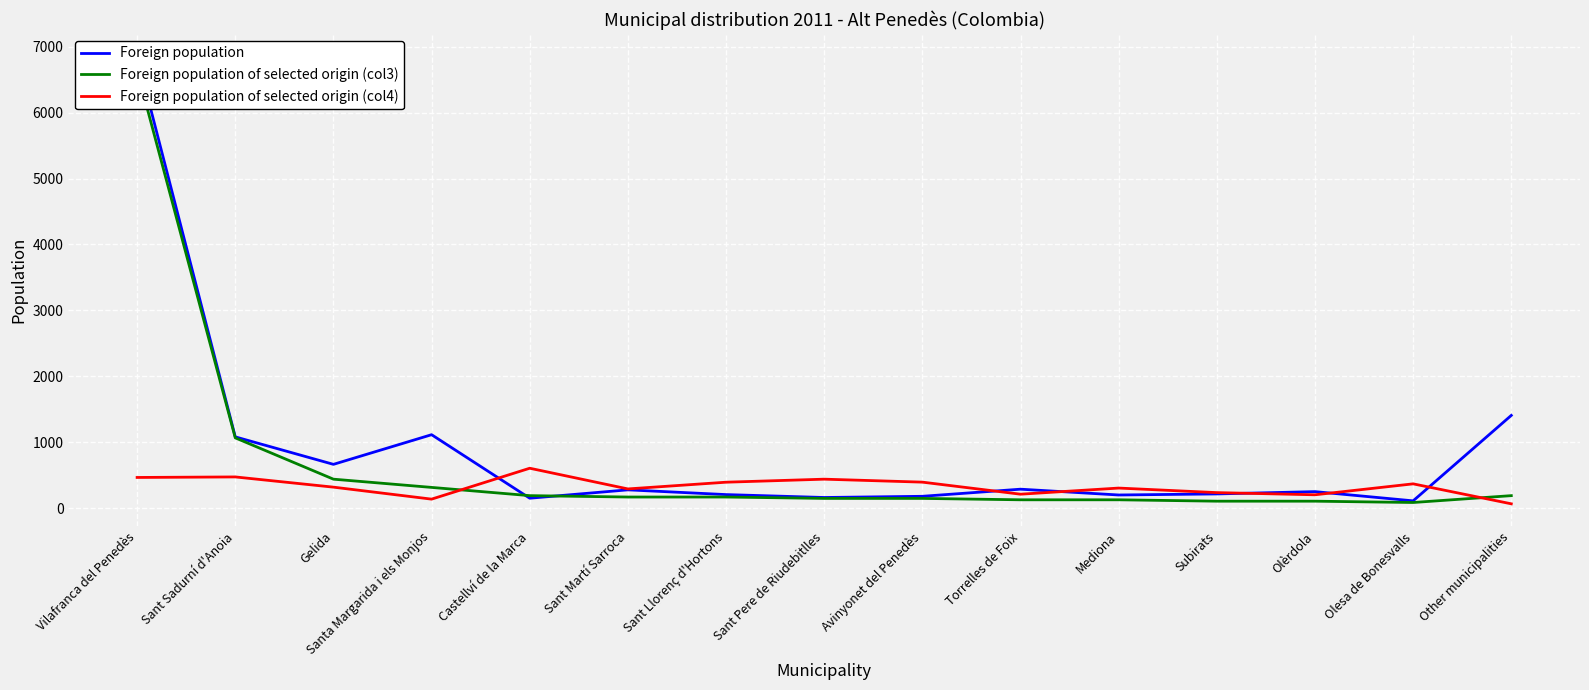

Read the Foreign population of selected origin (col4) value at Olèrdola, to the nearest 100.

200